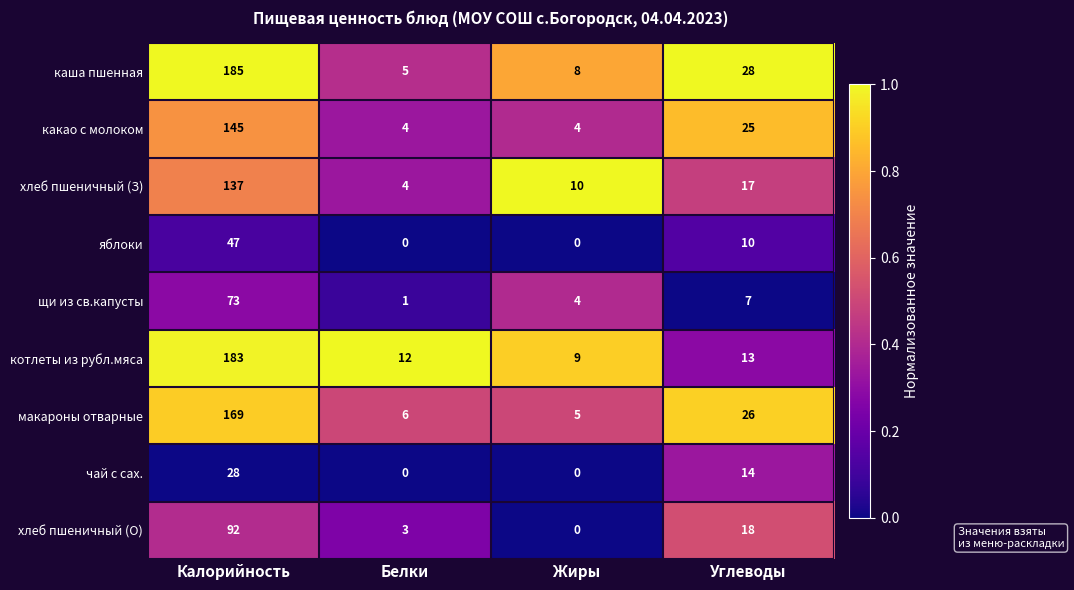

What is the greatest value displayed?

185